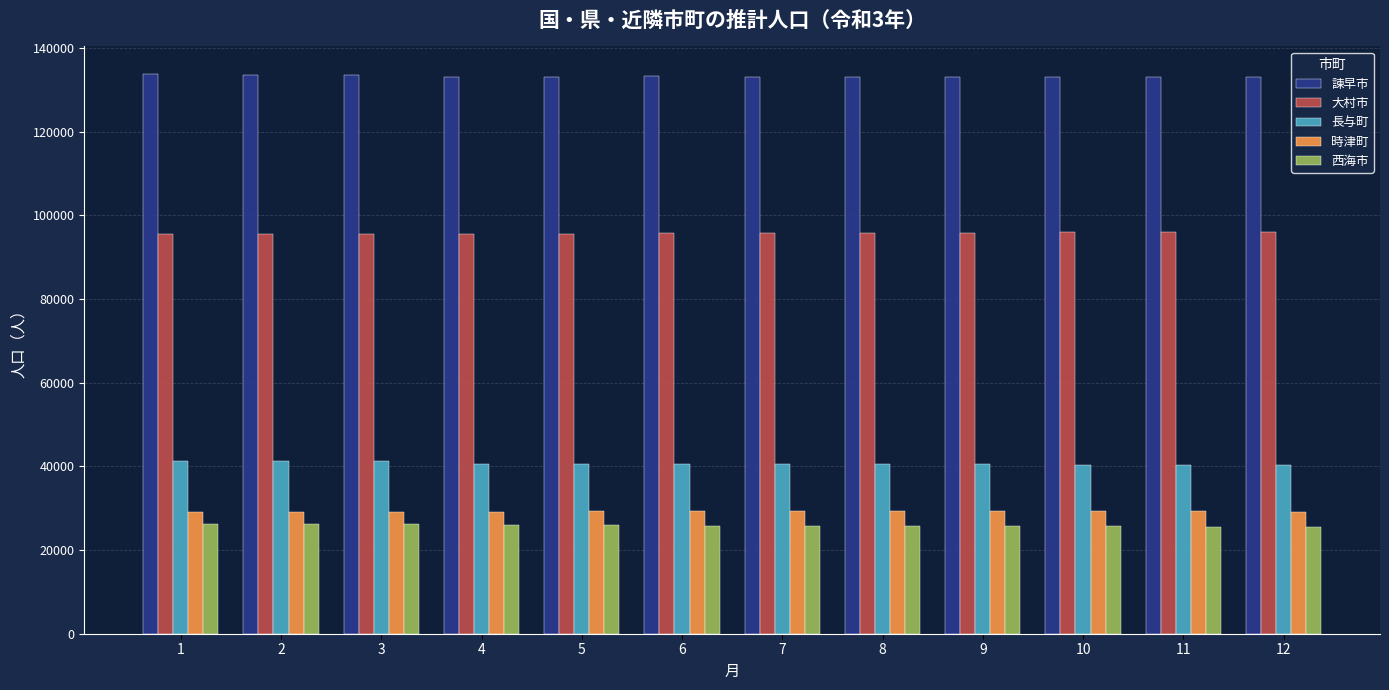

What is the average value of the 時津町 series?

29194